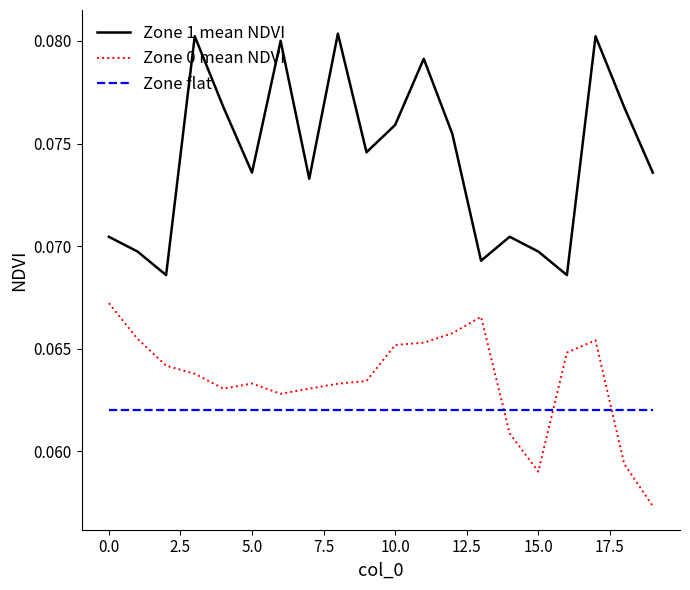

How many series are shown in this chart?

3